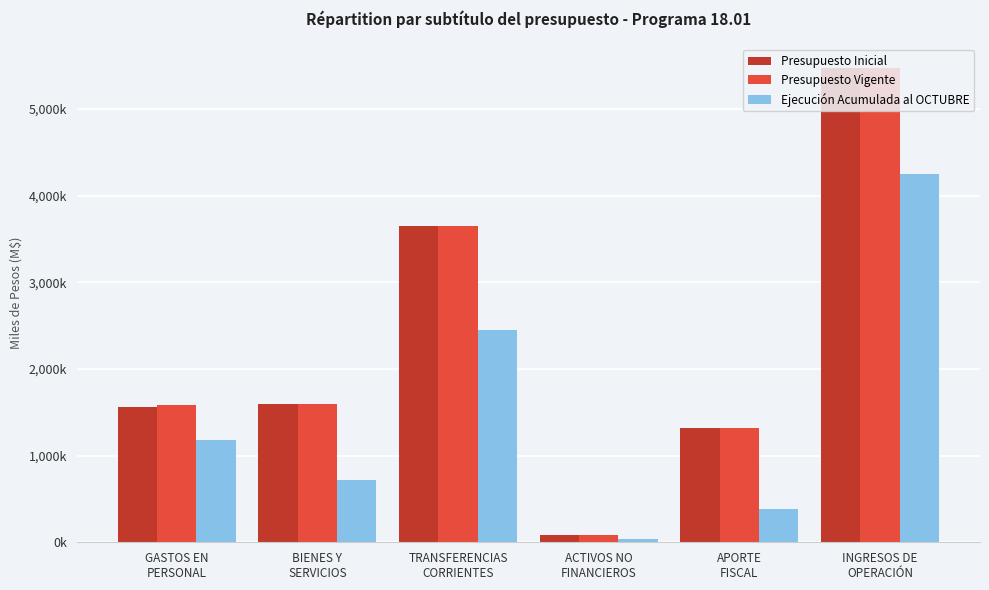

What is the label of the 6th bar from the left?

INGRESOS DE
OPERACIÓN